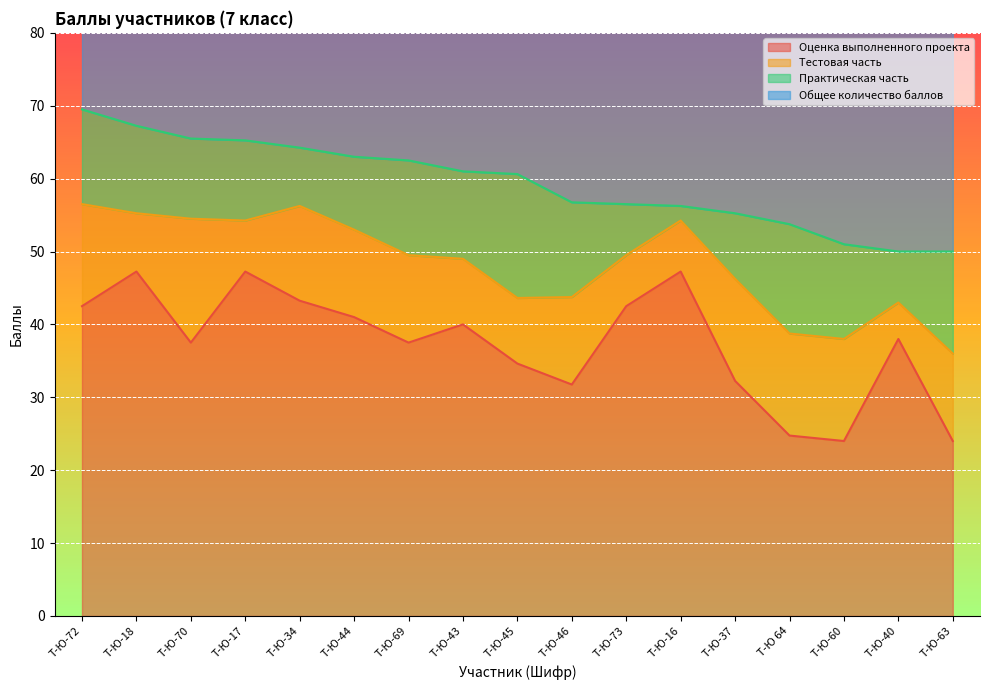

Where is Общее количество баллов nearest to the value 59?

Т-Ю-45